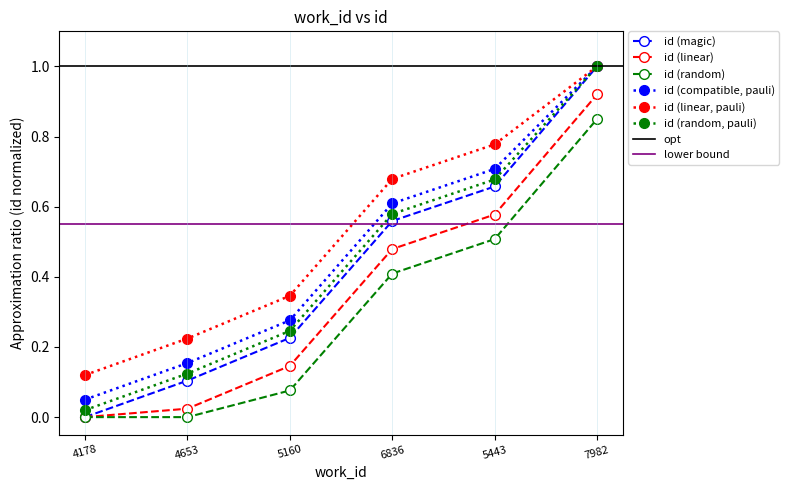

What is the sum of the values at 7982 and 5443?

1.7